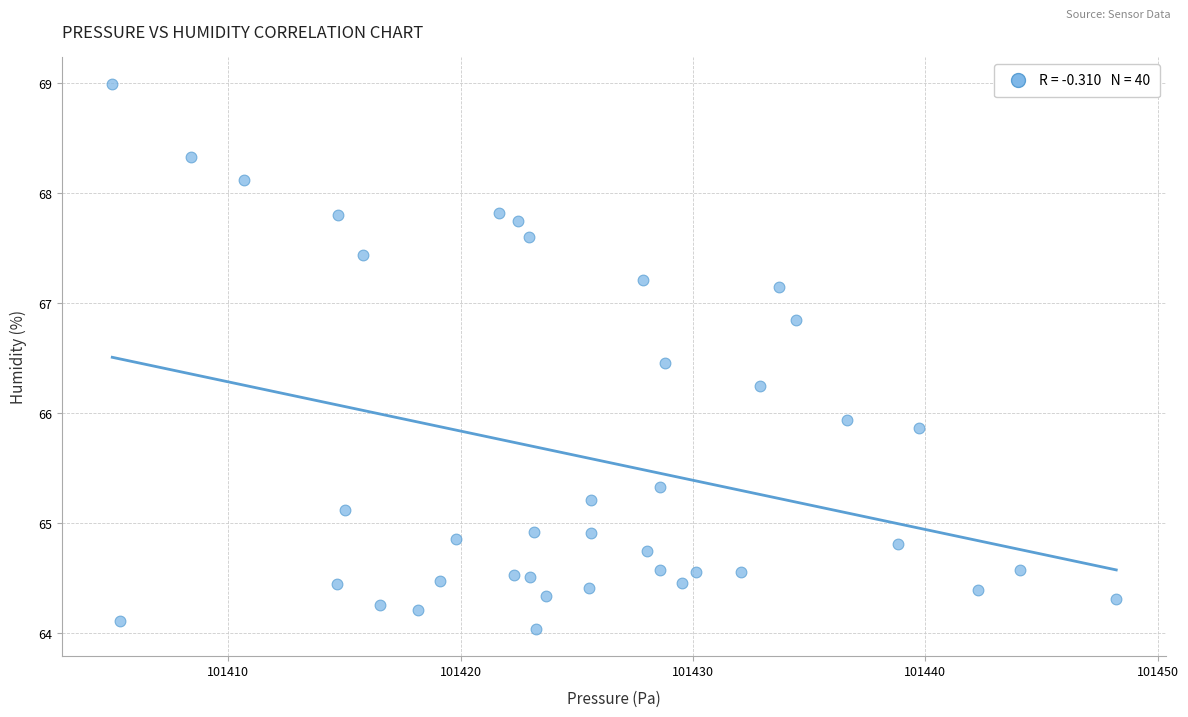

What is the range of X values (max minus min)?

43.2